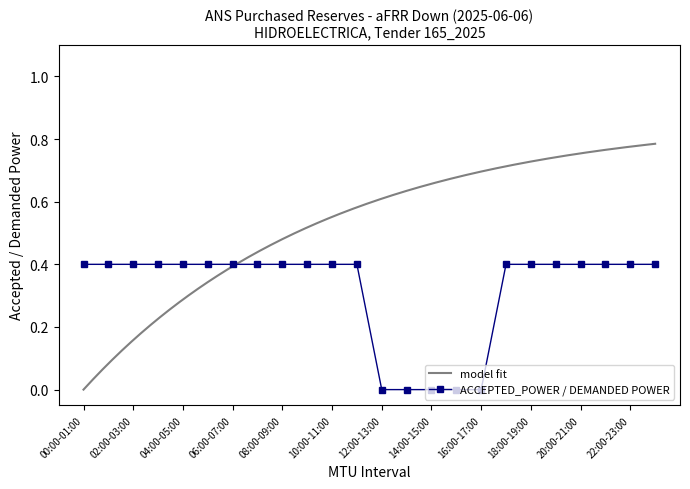

Reading right to left, transcribe all the data shown in this chart.

23:00-00:00=0.4	22:00-23:00=0.4	21:00-22:00=0.4	20:00-21:00=0.4	19:00-20:00=0.4	18:00-19:00=0.4	17:00-18:00=0.4	16:00-17:00=0.0	15:00-16:00=0.0	14:00-15:00=0.0	13:00-14:00=0.0	12:00-13:00=0.0	11:00-12:00=0.4	10:00-11:00=0.4	09:00-10:00=0.4	08:00-09:00=0.4	07:00-08:00=0.4	06:00-07:00=0.4	05:00-06:00=0.4	04:00-05:00=0.4	03:00-04:00=0.4	02:00-03:00=0.4	01:00-02:00=0.4	00:00-01:00=0.4